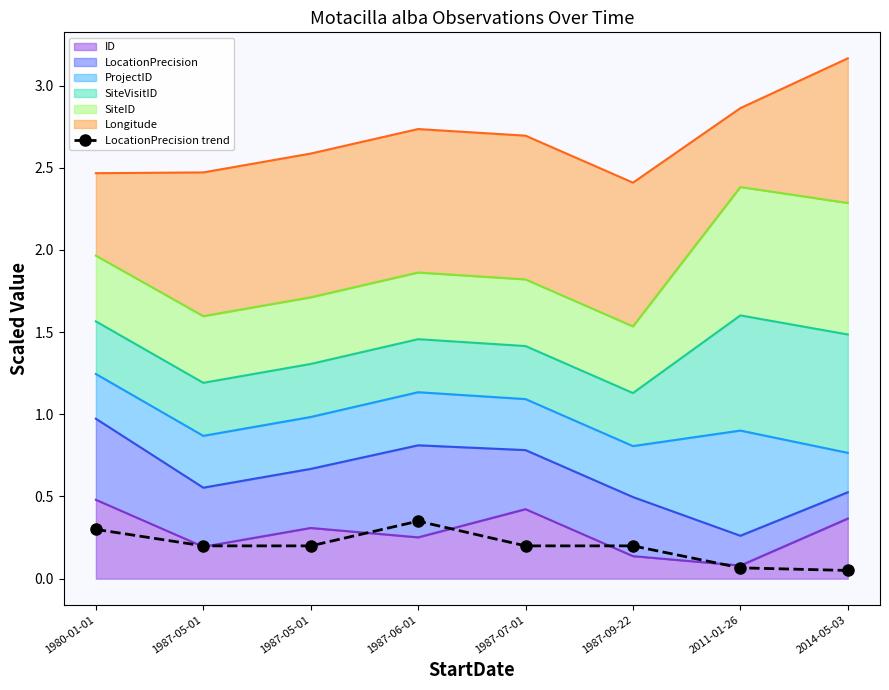

At which category does the data reach its first local peak?

1987-06-01